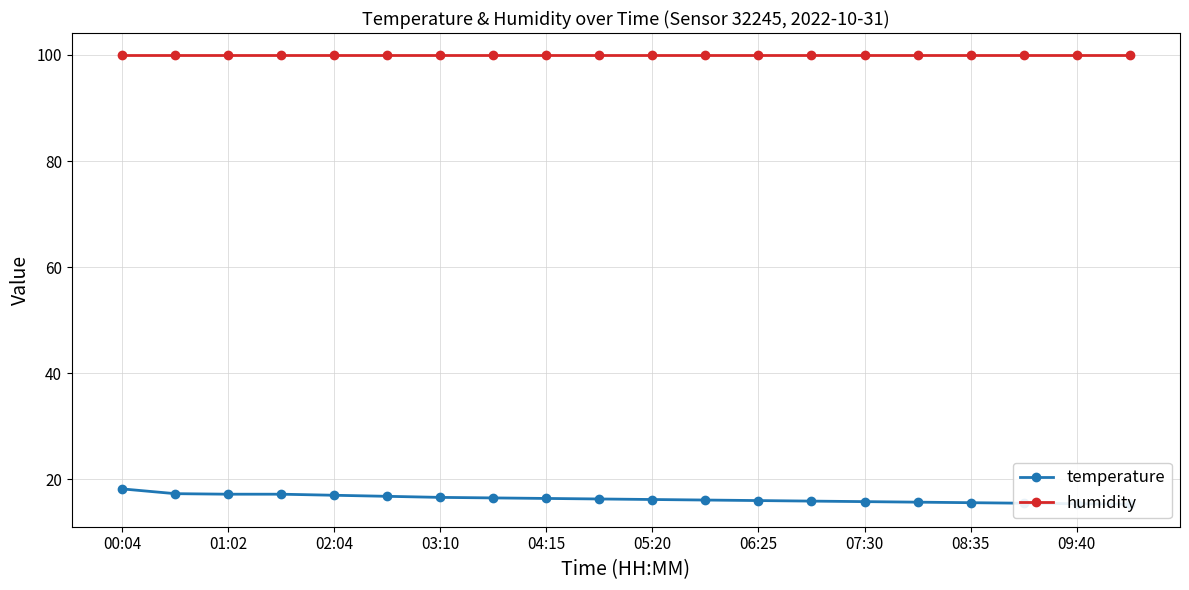

Reading left to right, transcribe all the data shown in this chart.

temperature: 18.2	17.3	17.2	17.2	17.0	16.8	16.6	16.5	16.4	16.3	16.2	16.1	16.0	15.9	15.8	15.7	15.6	15.5	15.4	15.3
humidity: 99.9	99.9	99.9	99.9	99.9	99.9	99.9	99.9	99.9	99.9	99.9	99.9	99.9	99.9	99.9	99.9	99.9	99.9	99.9	99.9